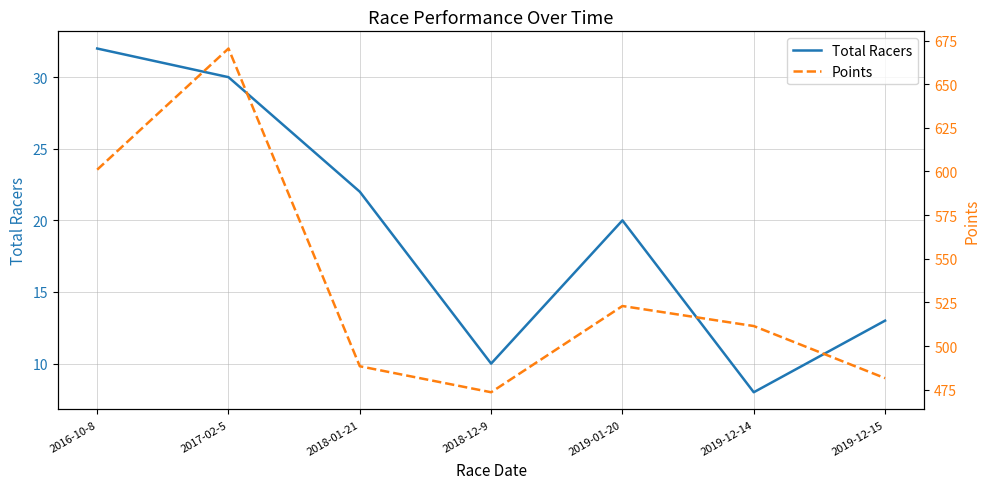

Where is the first local minimum for Total Racers?

2018-12-9